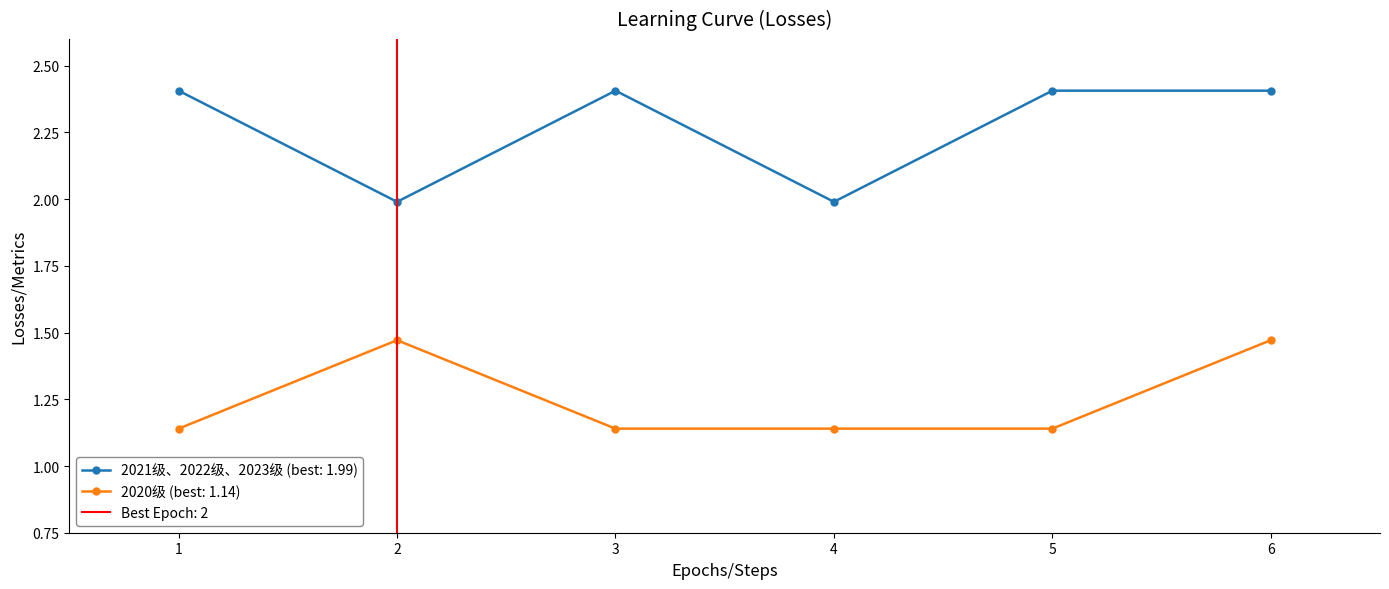

What is the smallest value displayed?

1.1